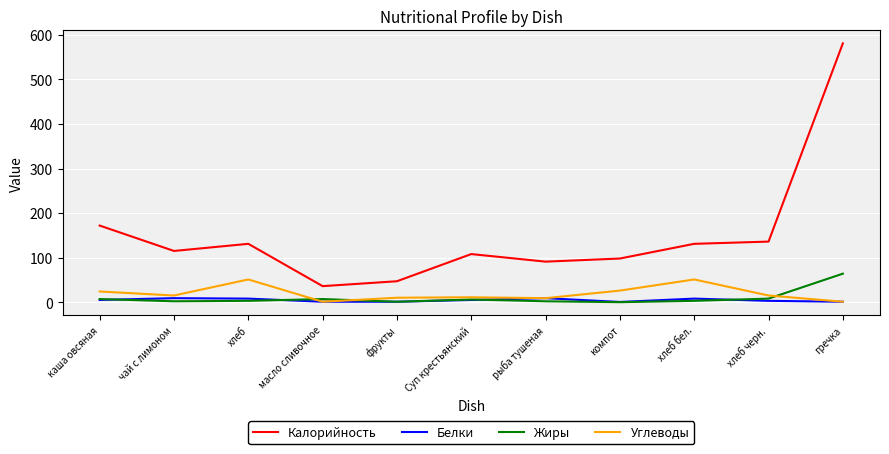

Is this an area chart (filled region under the line)?

No